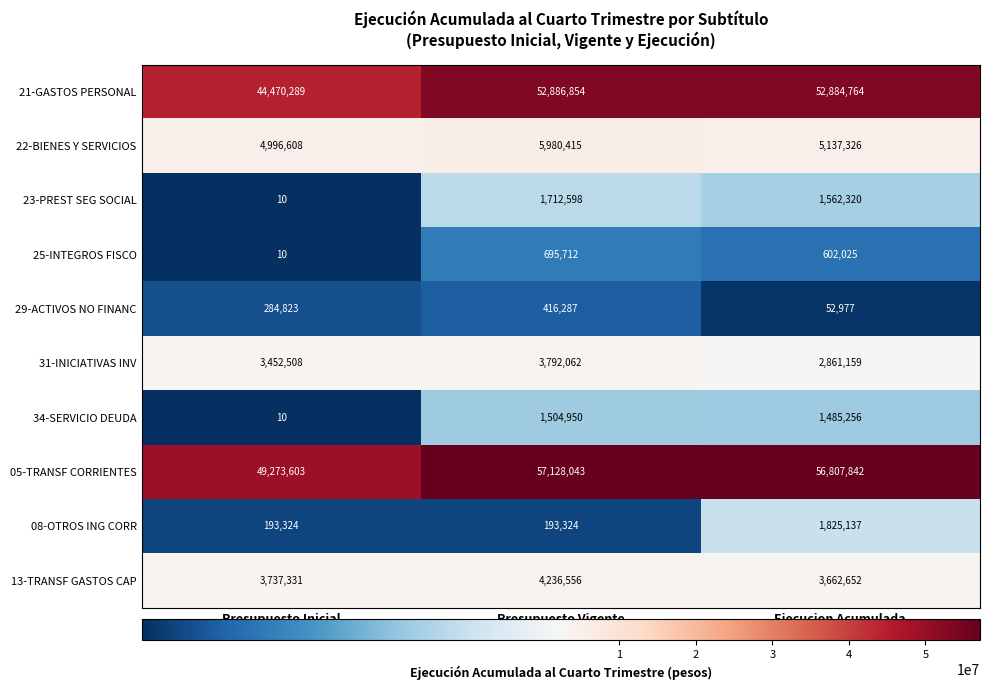

Between Presupuesto Vigente and Ejecucion Acumulada, which series saw the biggest shift?

08-OTROS ING CORR